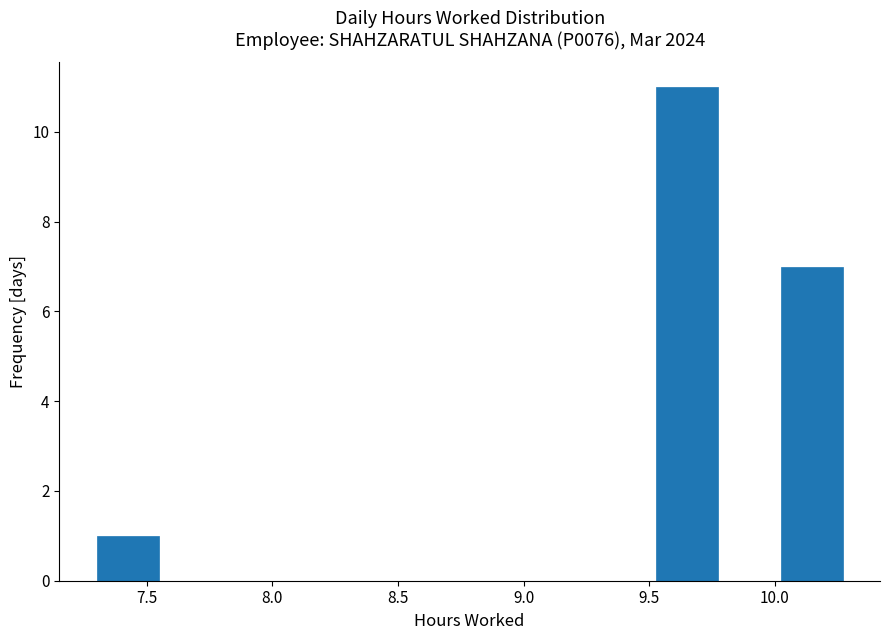

Reading left to right, transcribe this chart: for each bar, give the range it covers on the x-axis and its height. Neither the bar edges nor the heights are printed on the chart, so give them approximately, as read against the axes.

7.30 to 7.55: 1
7.55 to 7.80: 0
7.80 to 8.05: 0
8.05 to 8.30: 0
8.30 to 8.55: 0
8.55 to 8.80: 0
8.80 to 9.05: 0
9.05 to 9.30: 0
9.30 to 9.55: 0
9.55 to 9.80: 11
9.80 to 10.00: 0
10.00 to 10.25: 7